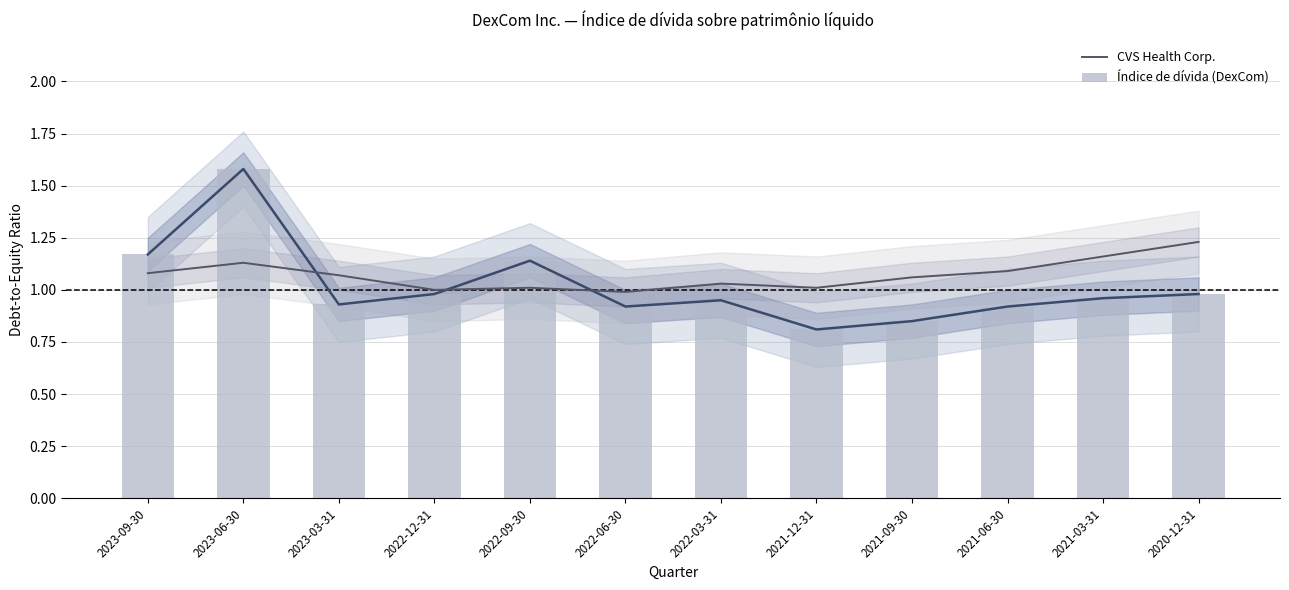

True or false: Índice de dívida (DexCom) has a value of 1.1 at 2022-09-30.

True